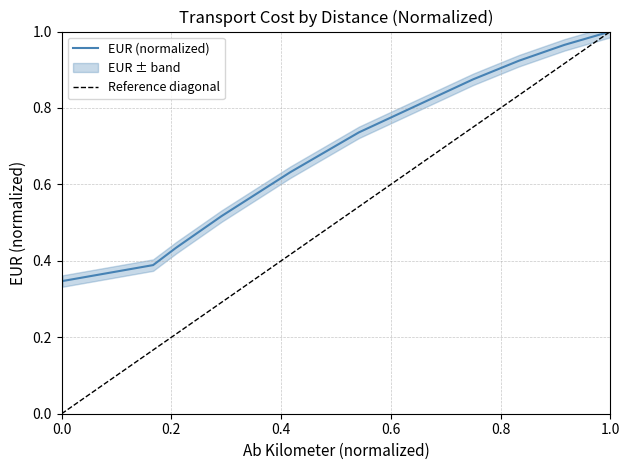

What is the difference between the second highest and second lowest values?

0.6